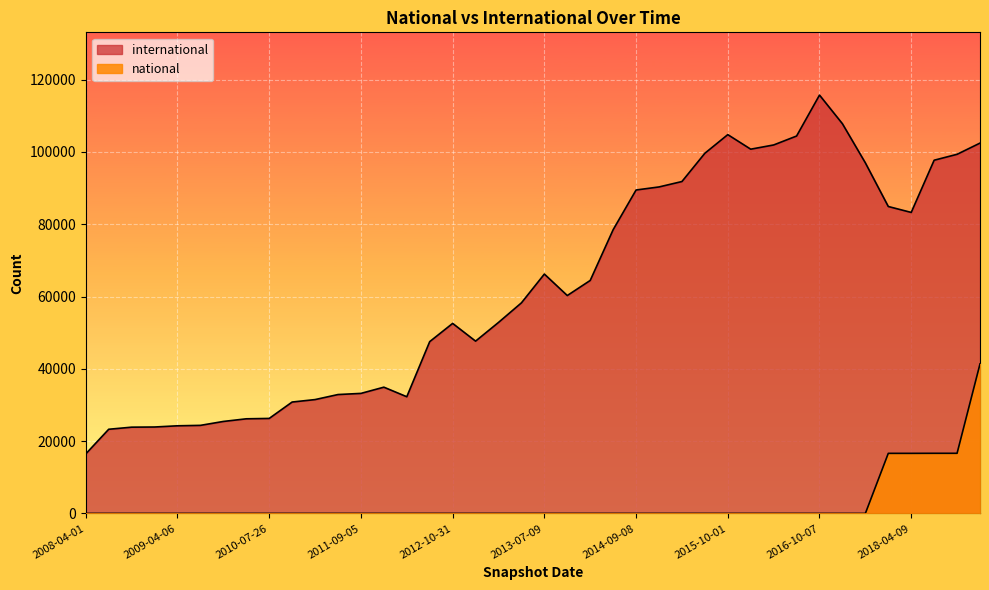

What is the sum of the international values at 2018-07-11 and 2011-06-10?

130617